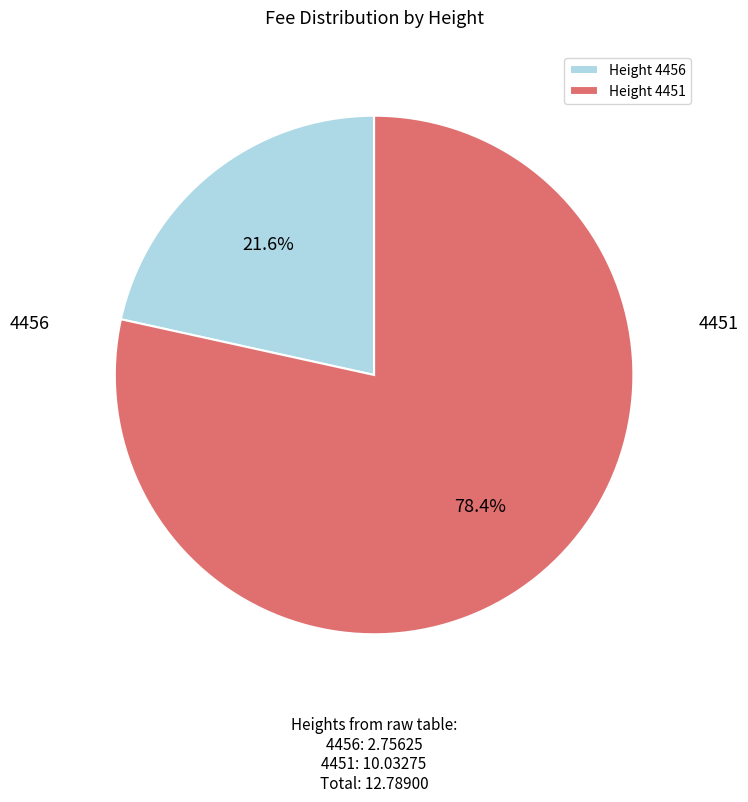

Rank the categories by value from highest to lowest.

Height 4451, Height 4456